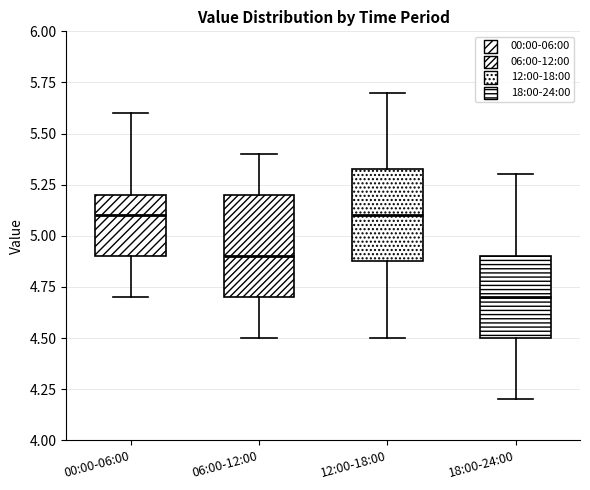

Where is the lower edge of the box for 00:00-06:00 on the y-axis? The values are not printed on the chart, so give them approximately, as read against the axis.

4.90